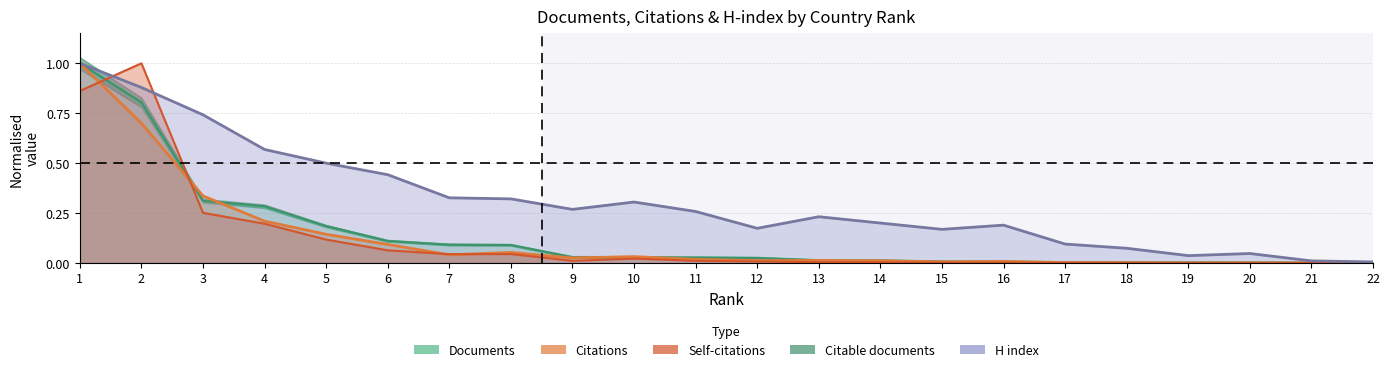

What is the total value across all series at 6?

0.8